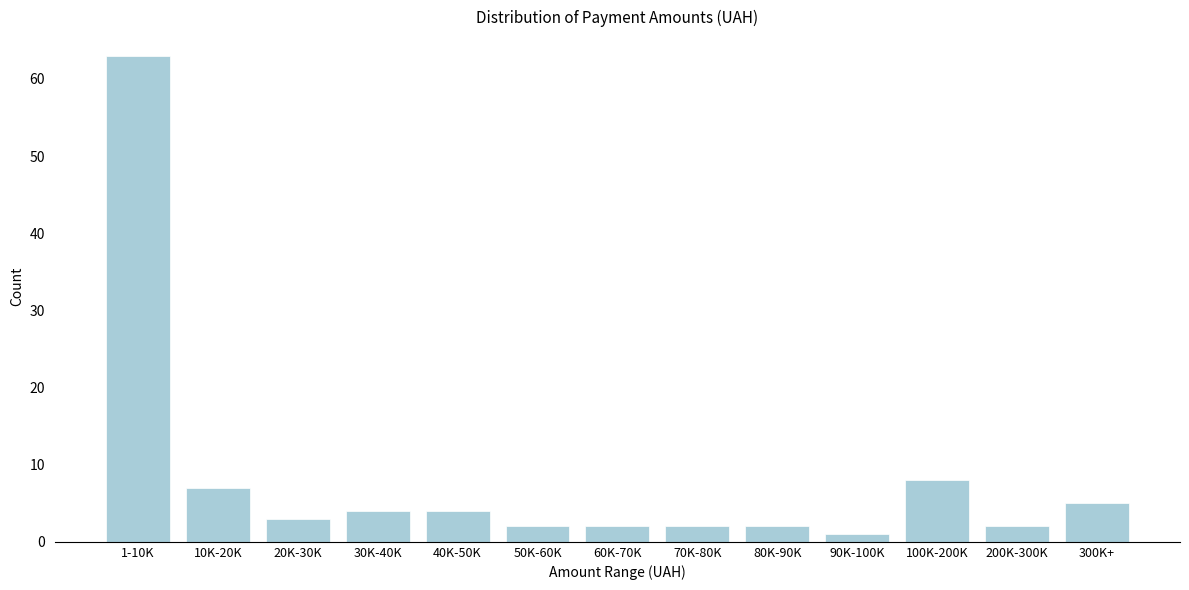

Reading left to right, extract all data points from this chart.

63	7	3	4	4	2	2	2	2	1	8	2	5